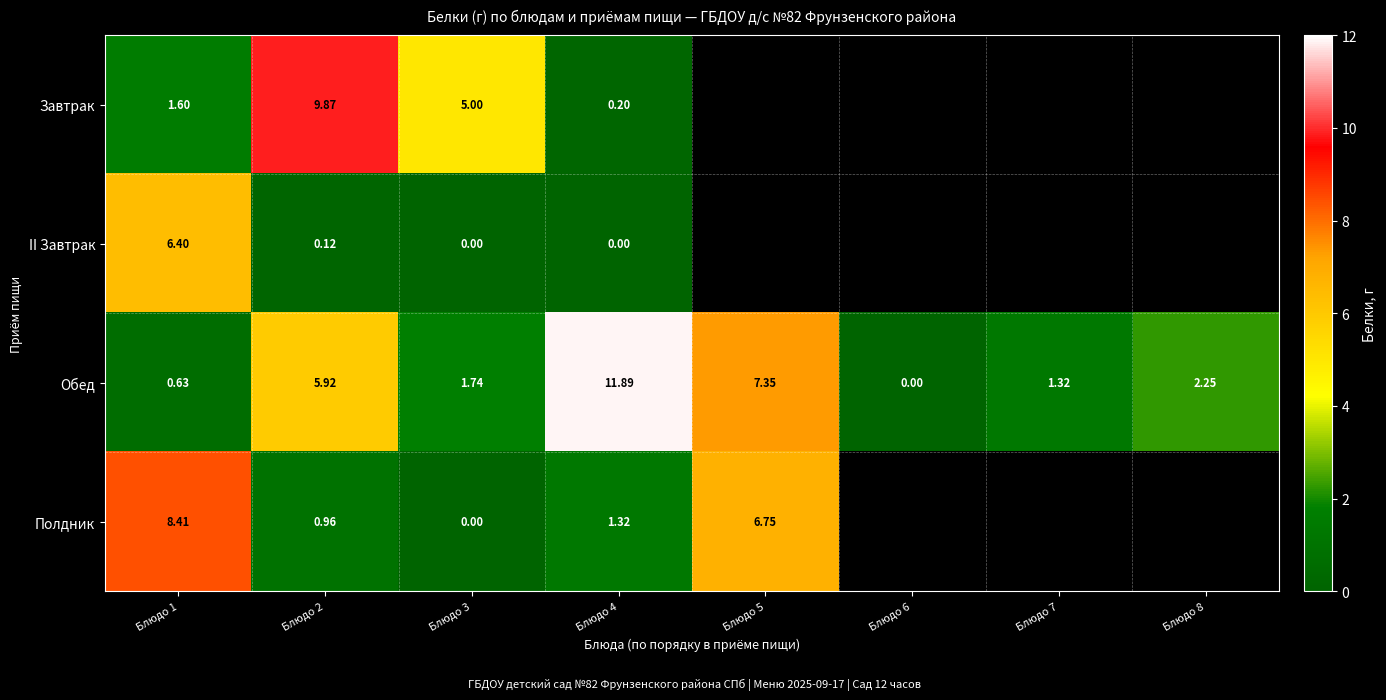

Between Блюдо 5 and Блюдо 4, which is larger?

Блюдо 4